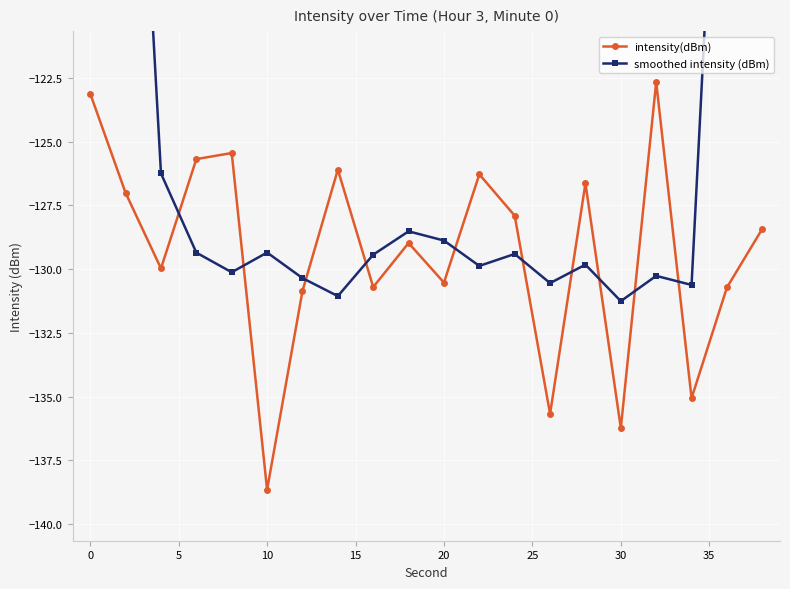

Which series ends up on top after the final intersection of smoothed intensity (dBm) and intensity(dBm)?

smoothed intensity (dBm)